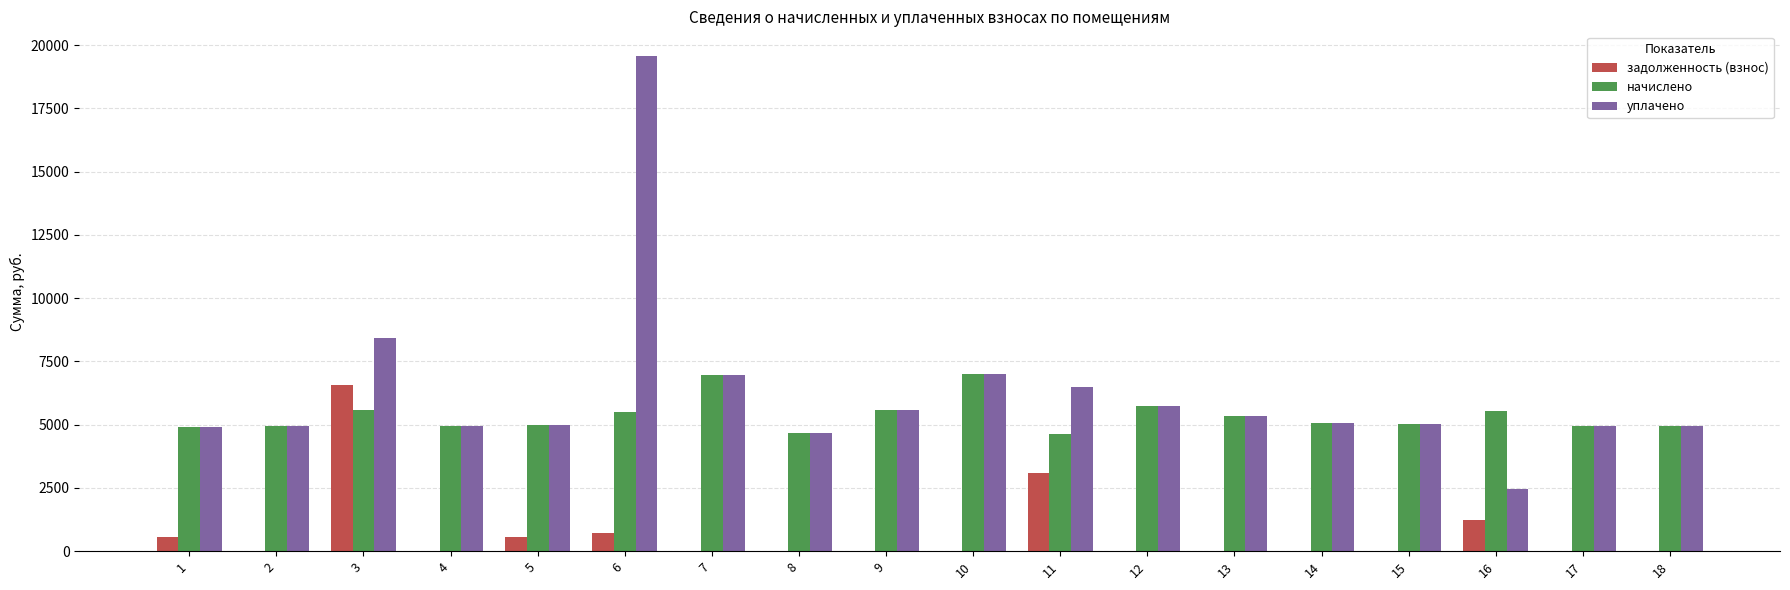

The начислено series shows 5529.6 at 16. True or false?

True